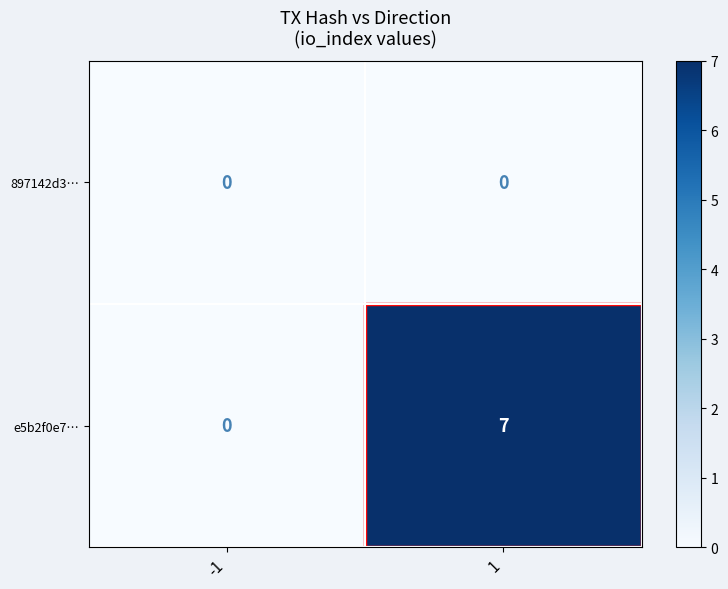

What is the sum of the e5b2f0e7… values at -1 and 1?

7